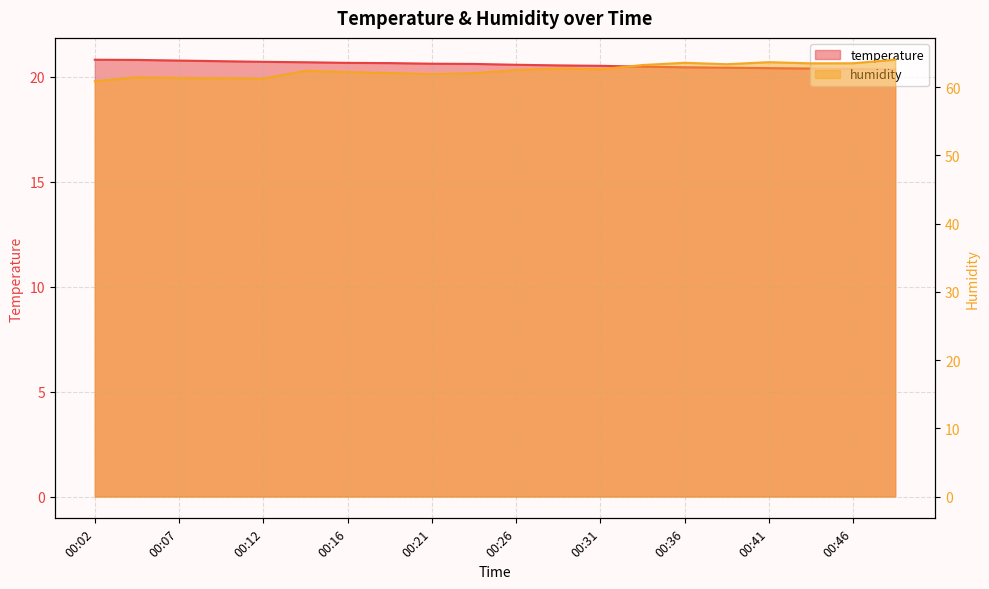

How many values in the humidity series exceed 62?

14